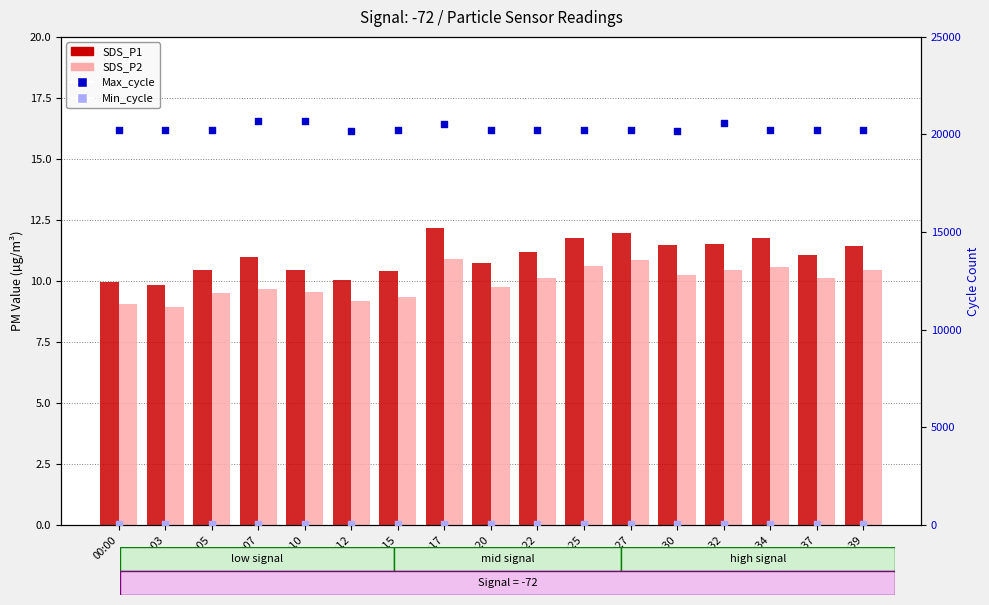

Which series has the largest Y range (max minus min)?

Max_cycle